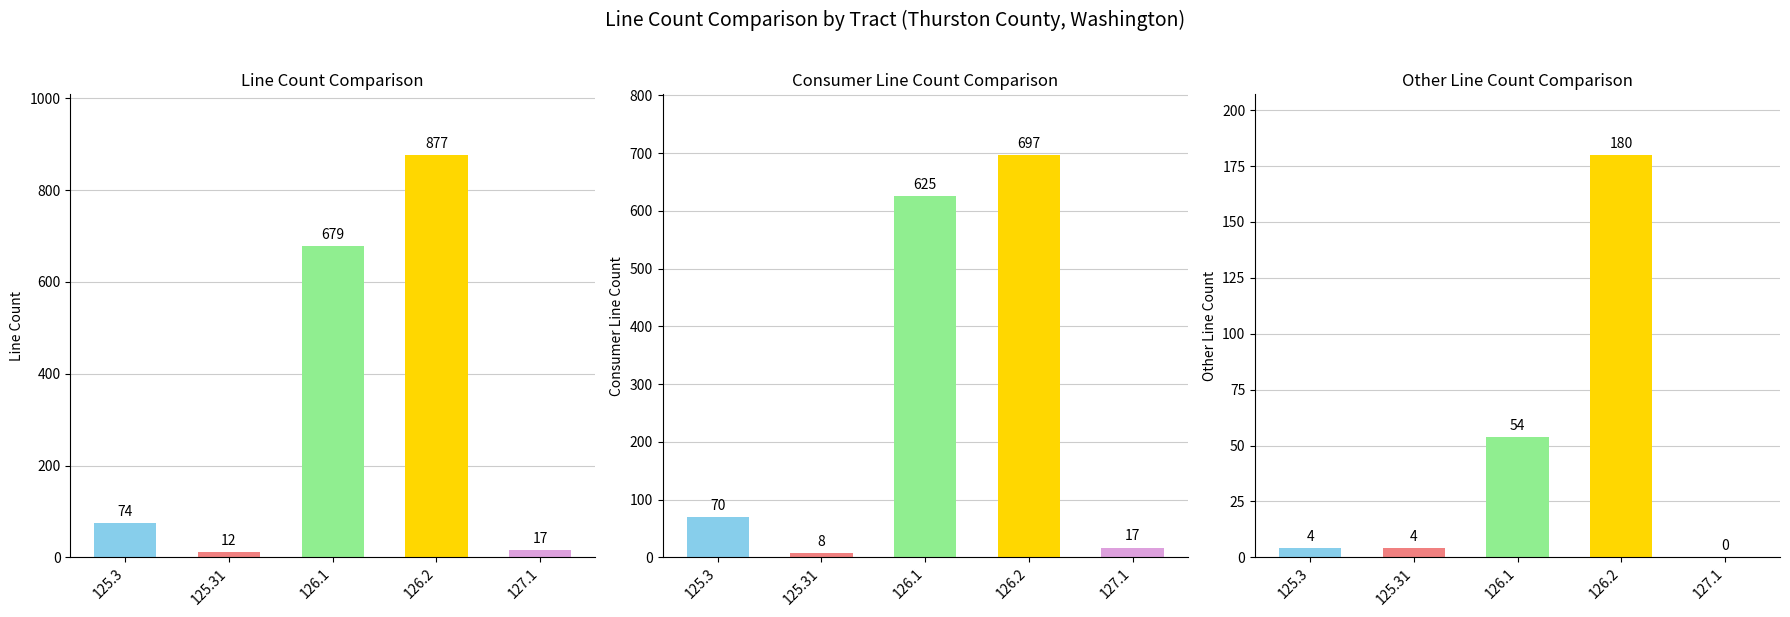

Rank the categories by line_count value from lowest to highest.

125.31, 127.1, 125.3, 126.1, 126.2